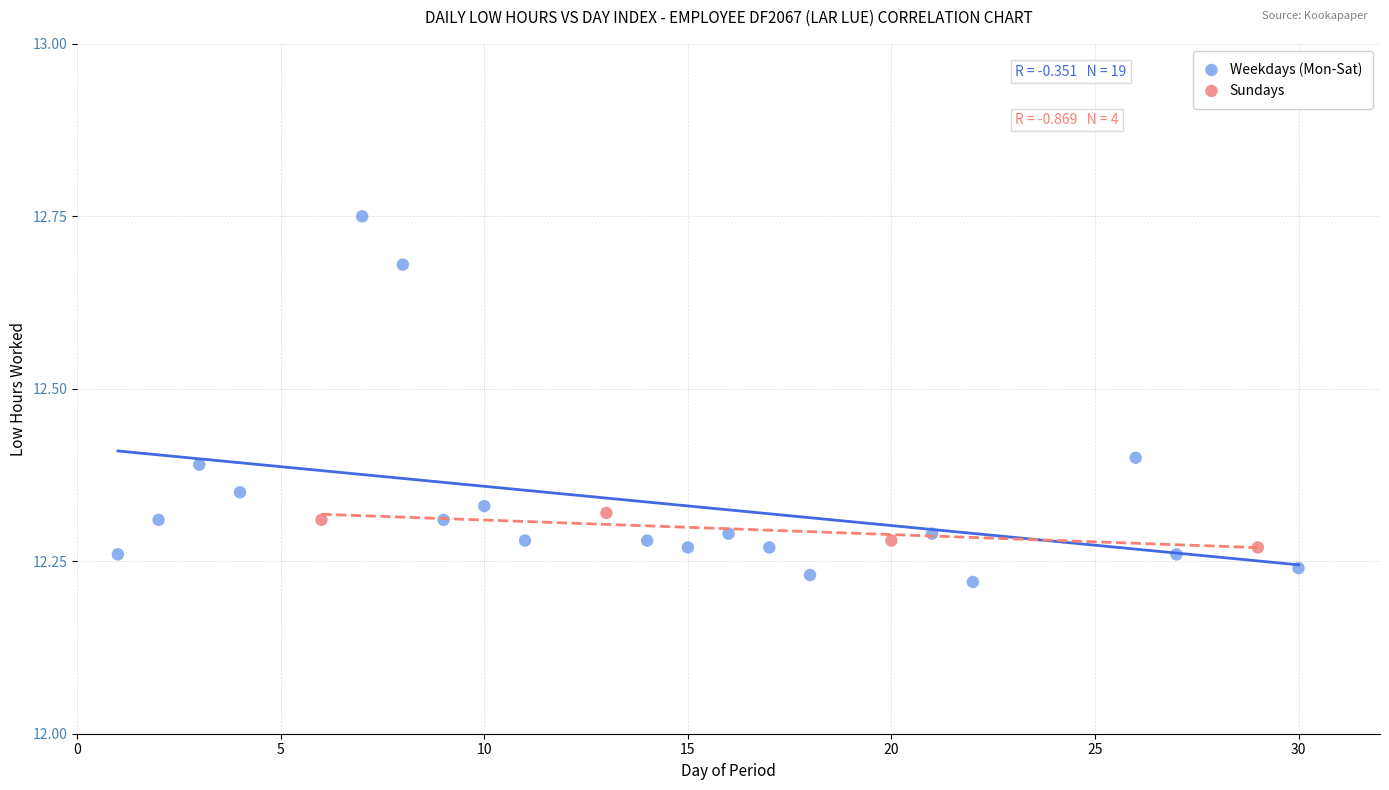

Which series reaches the minimum Y coordinate?

Weekdays (Mon-Sat)